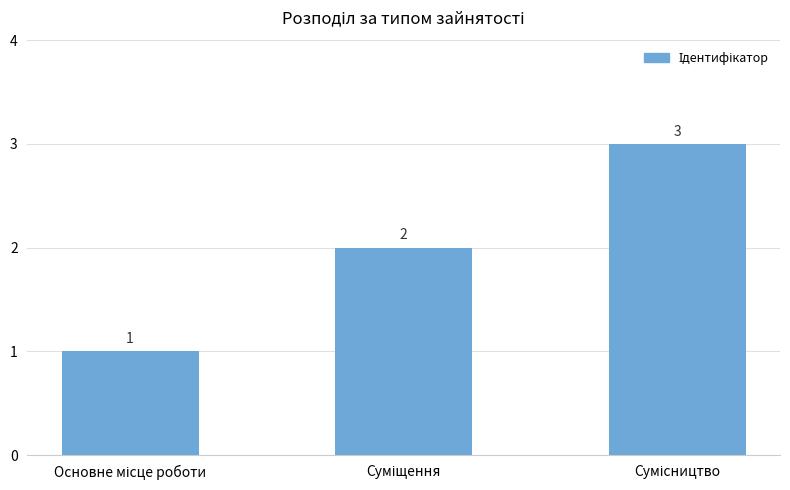

What is the sum of all values?

6